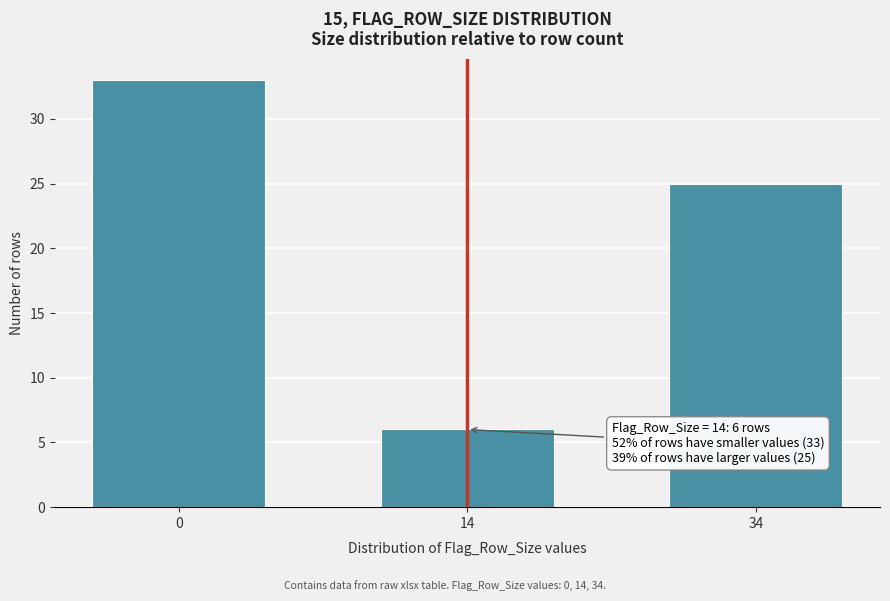

Reading right to left, list all the values displayed in this chart.

25	6	33